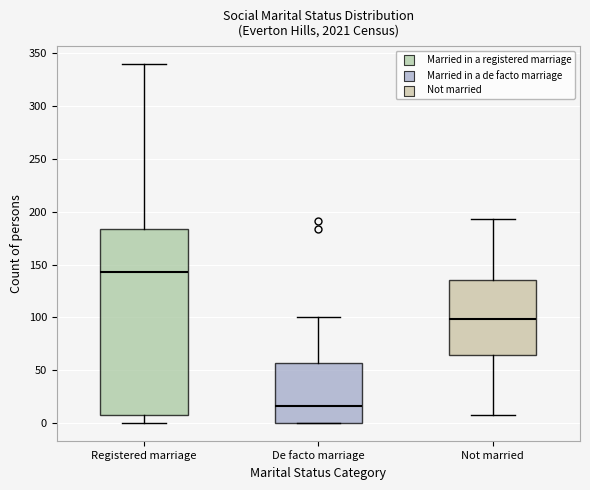

Where is the upper edge of the box for De facto marriage on the y-axis? The values are not printed on the chart, so give them approximately, as read against the axis.

55